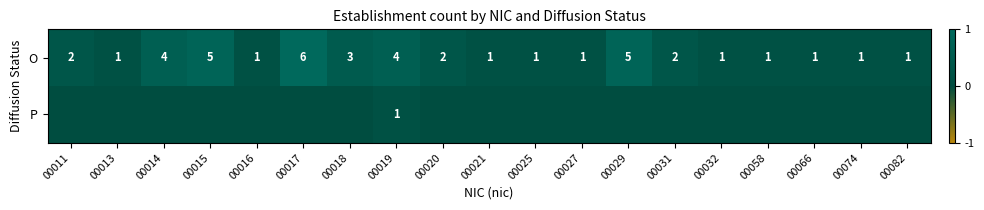

What is the highest value of the O series?

6